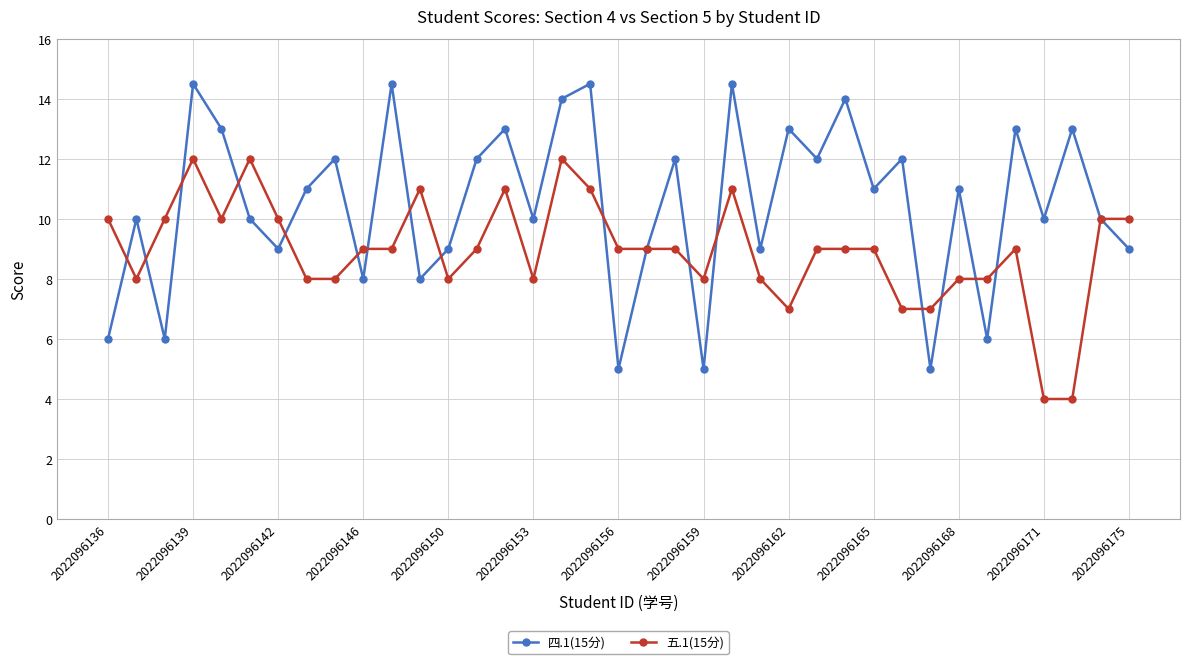

List the series in order of their overall mean, lowest first.

五.1(15分), 四.1(15分)